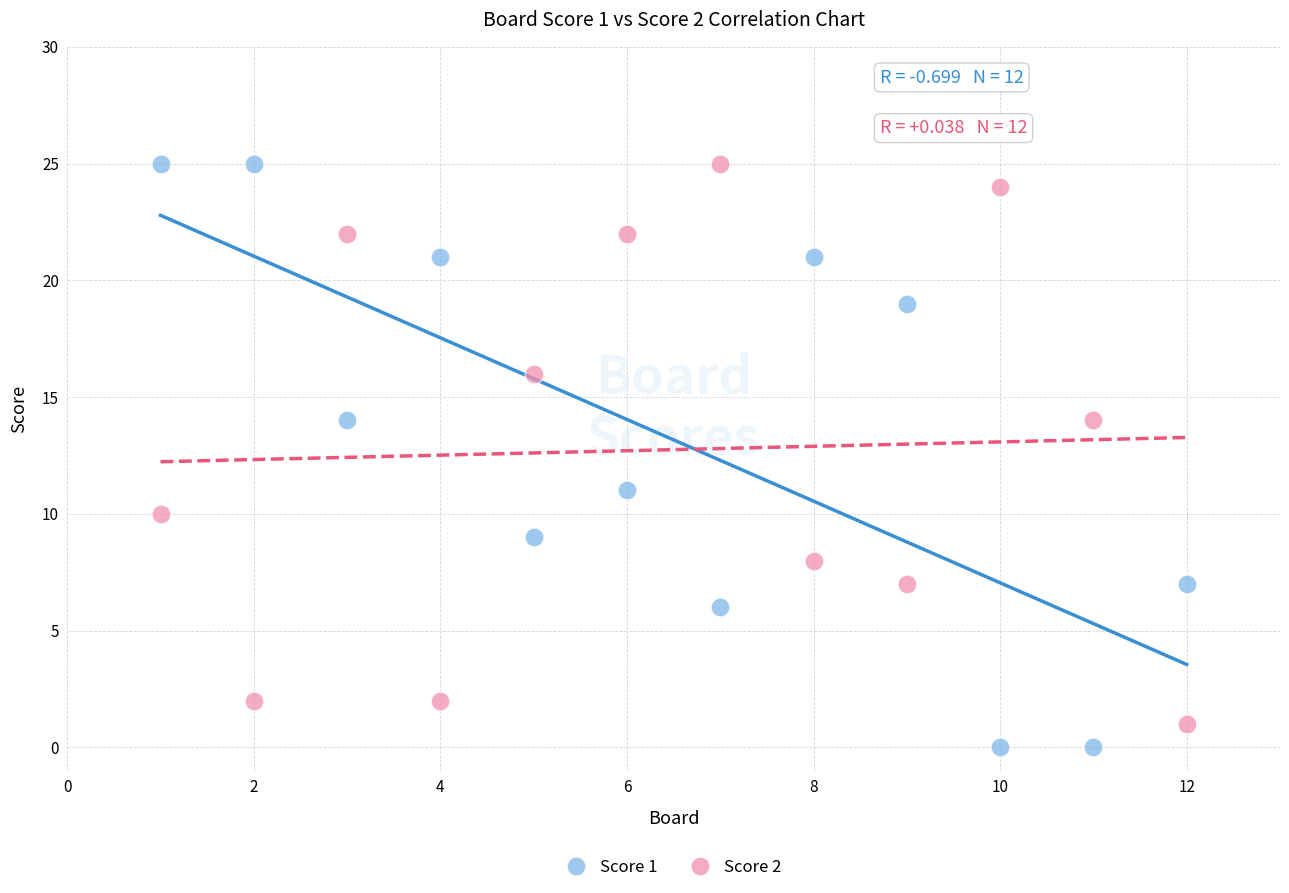

Across all data points, what is the range of Y values (max minus min)?

25